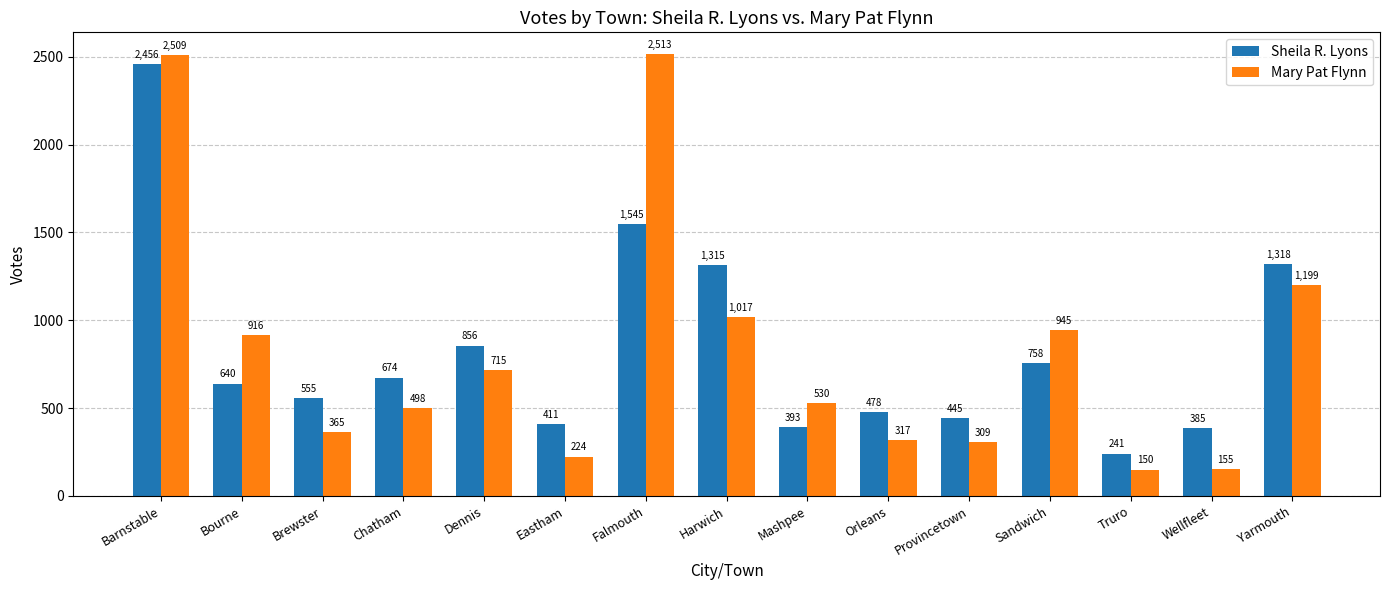

Reading left to right, what are all the values shown in this chart?

Sheila R. Lyons: Barnstable=2456	Bourne=640	Brewster=555	Chatham=674	Dennis=856	Eastham=411	Falmouth=1545	Harwich=1315	Mashpee=393	Orleans=478	Provincetown=445	Sandwich=758	Truro=241	Wellfleet=385	Yarmouth=1318
Mary Pat Flynn: Barnstable=2509	Bourne=916	Brewster=365	Chatham=498	Dennis=715	Eastham=224	Falmouth=2513	Harwich=1017	Mashpee=530	Orleans=317	Provincetown=309	Sandwich=945	Truro=150	Wellfleet=155	Yarmouth=1199